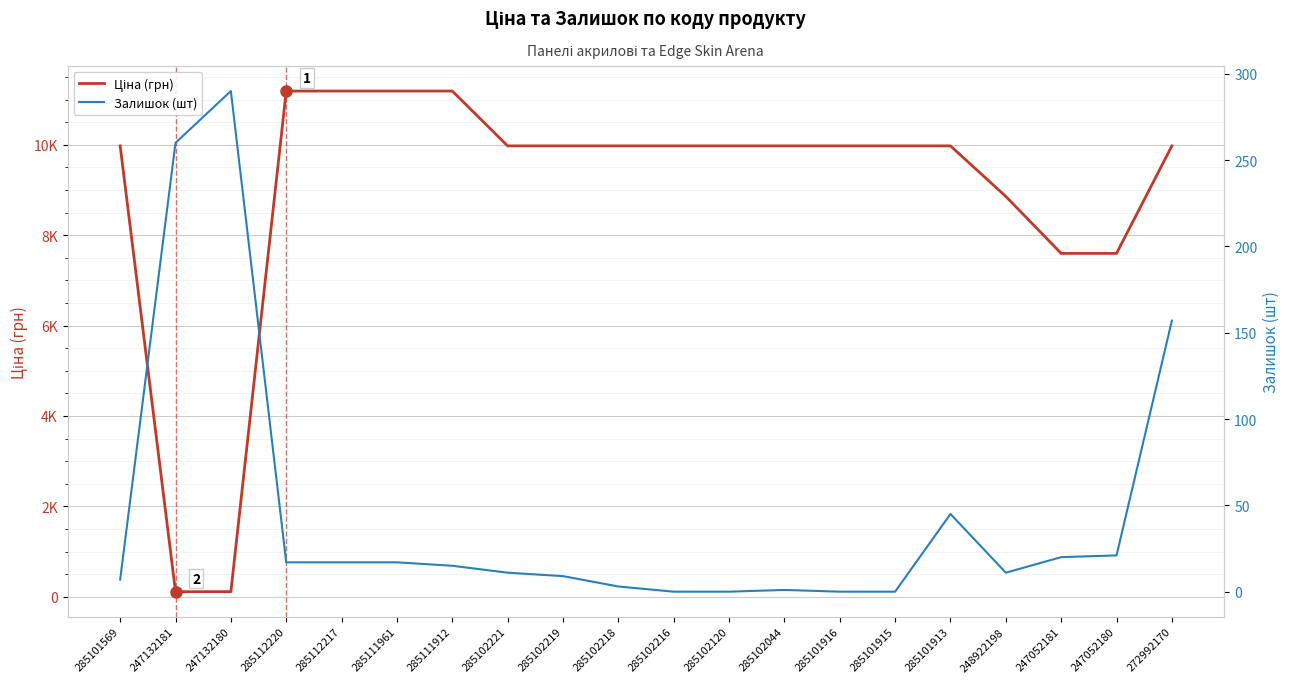

At 285101913, list the series in order from smallest to largest.

Залишок (шт), Ціна (грн)